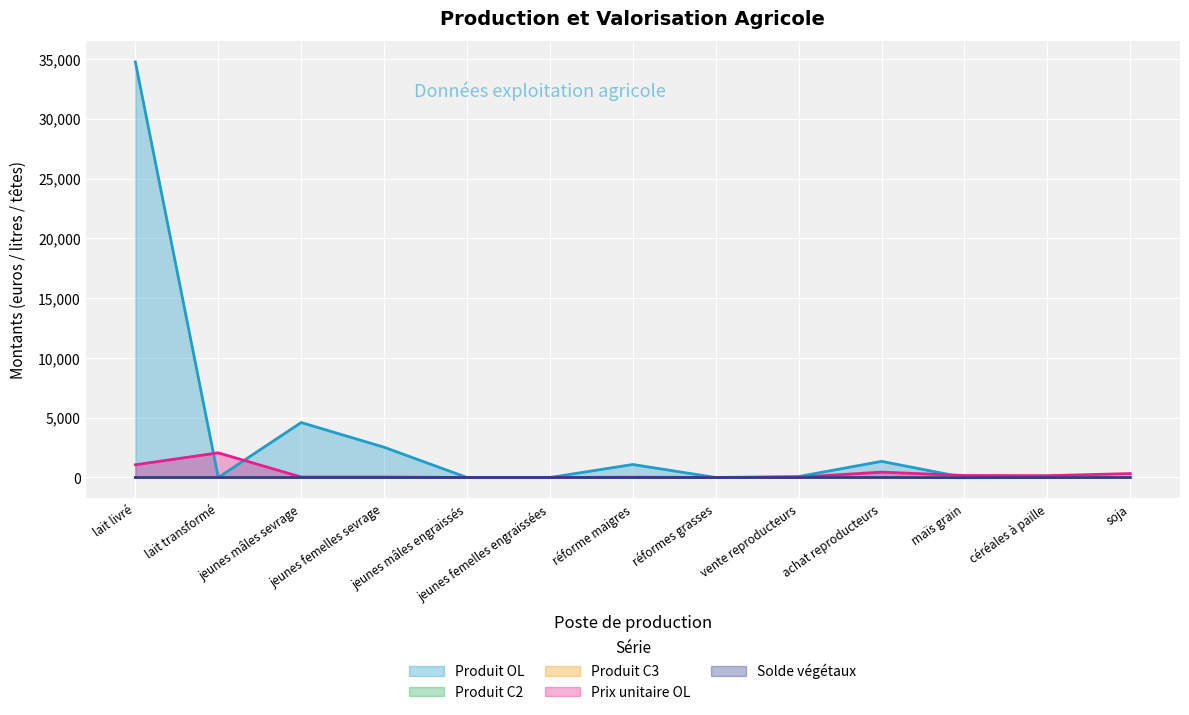

At réformes grasses, list the series in order from smallest to largest.

Produit OL, Prix unitaire OL, Solde végétaux